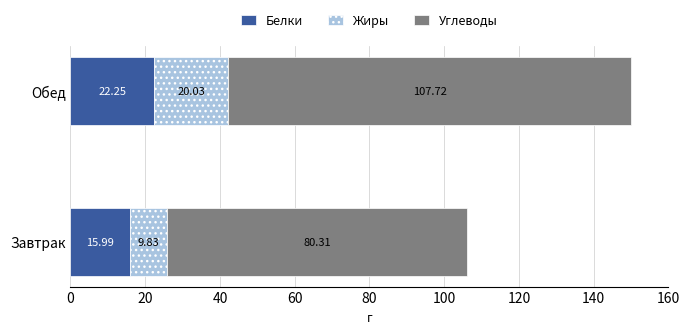

At which label does Белки reach its peak?

Обед